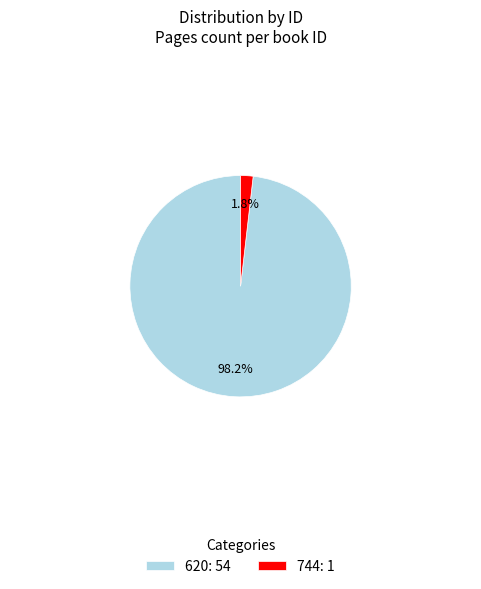

What percentage do 744 and 620 together represent?

100.0%